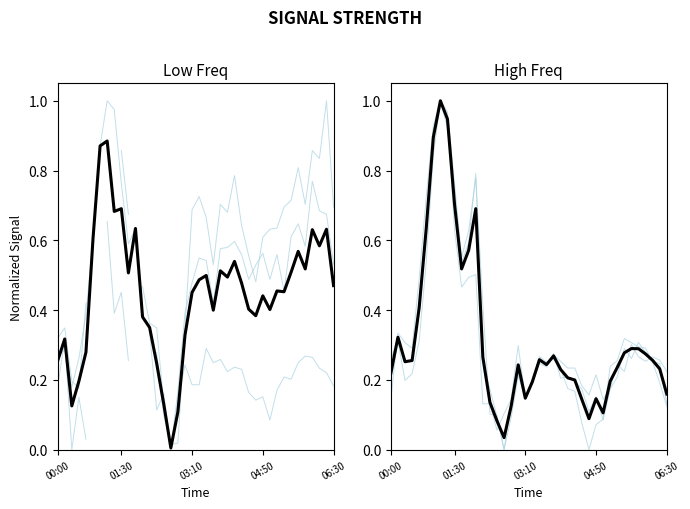

What is the greatest value displayed?

1.0